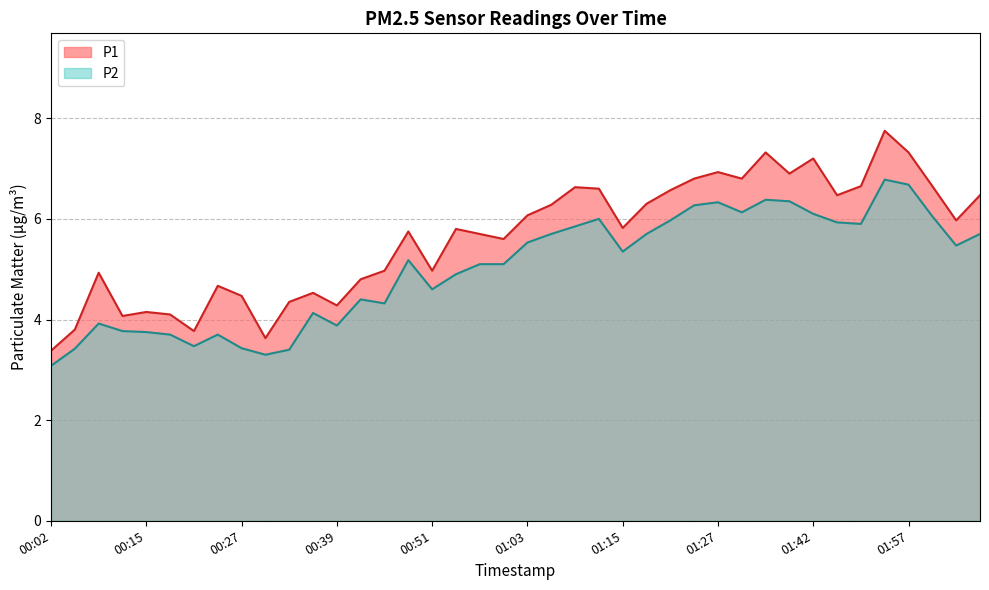

Between 00:45 and 01:33, which series saw the biggest shift?

P1